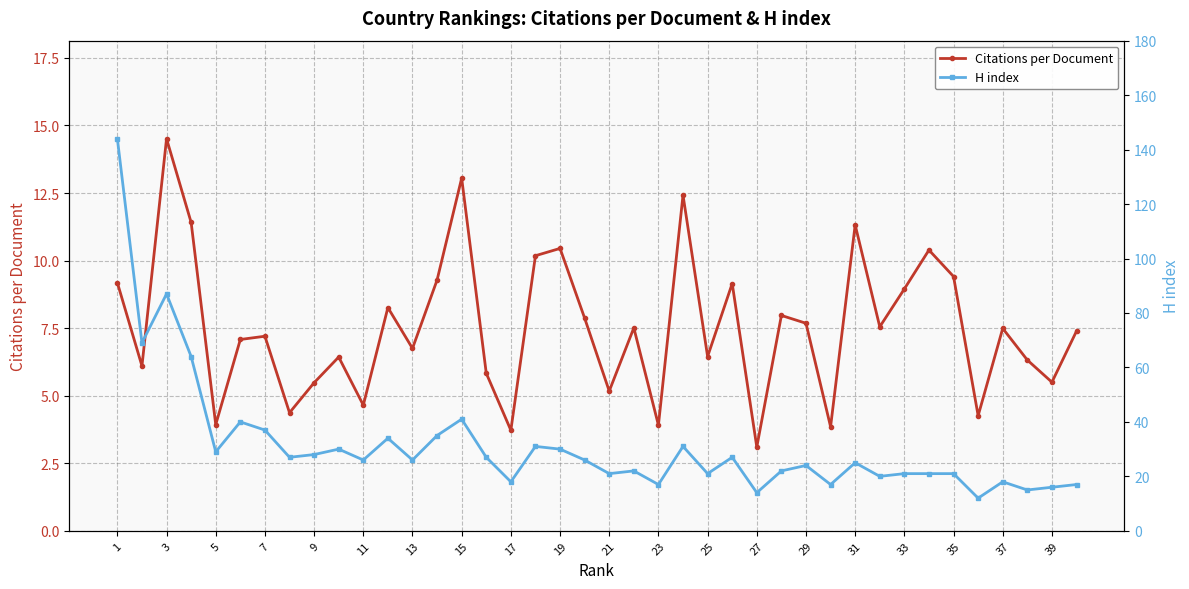

In Citations per Document, how many points are higher than both neighbors (excluding endpoints)?

13